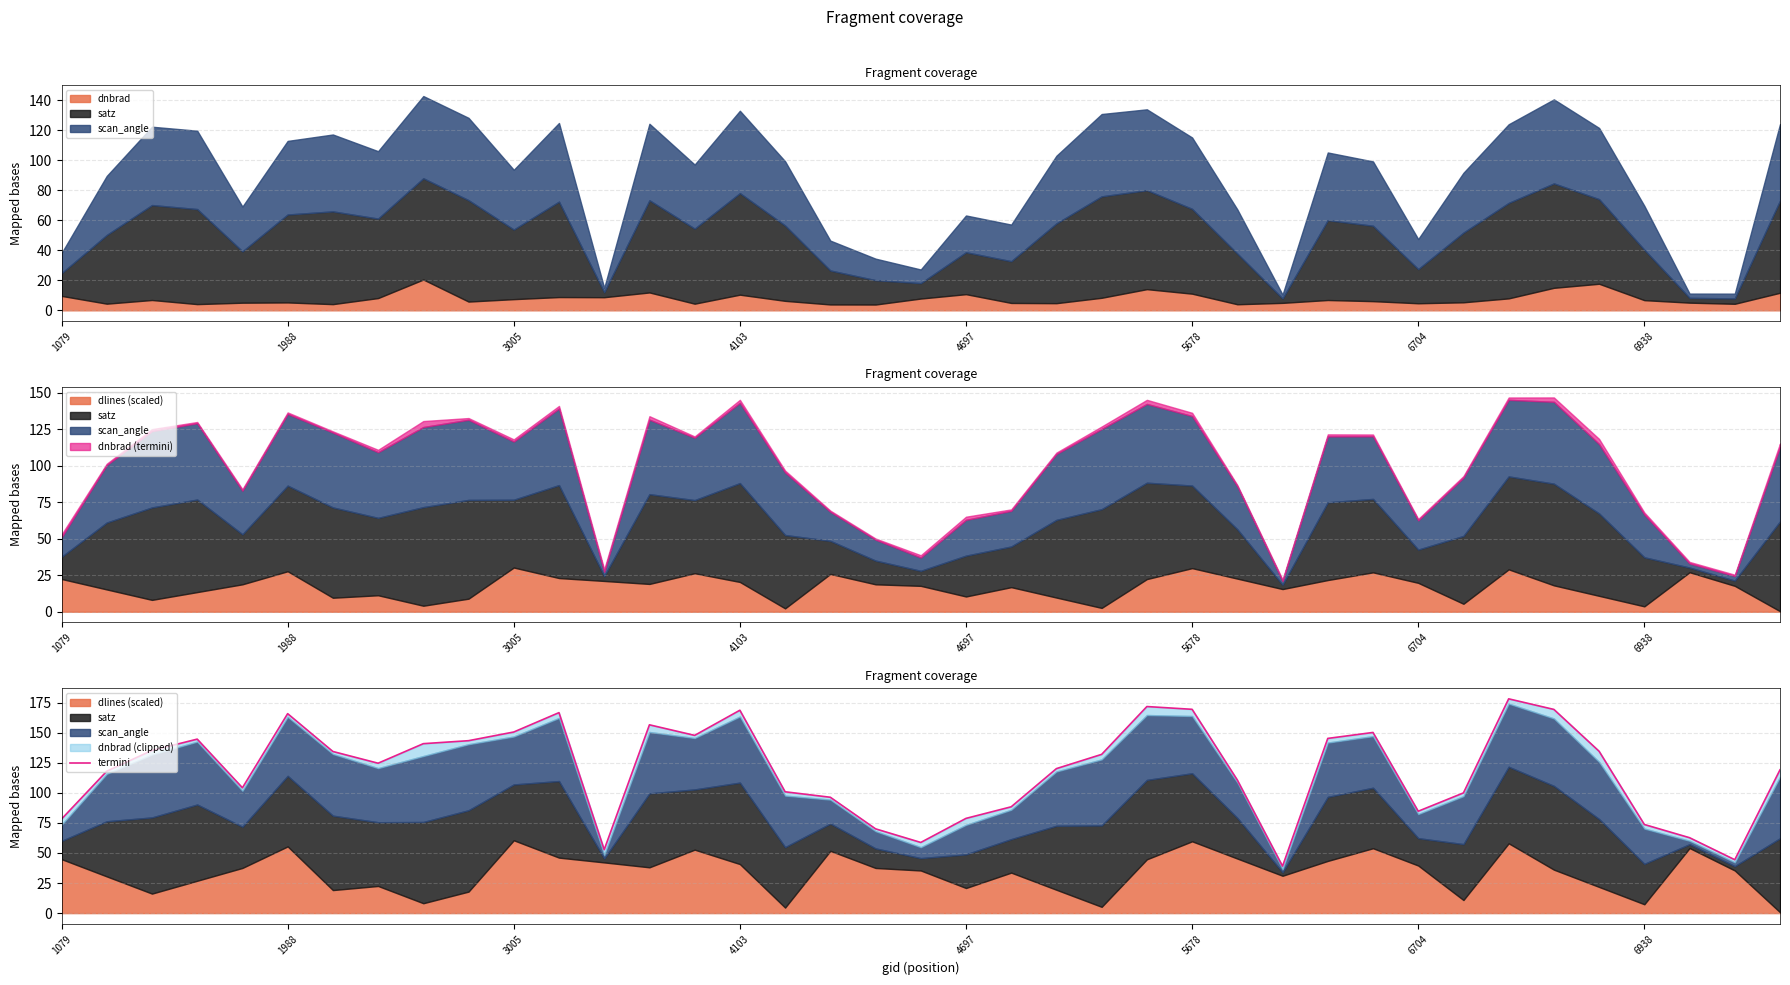

Does the chart display data point markers on the line(s)?

No